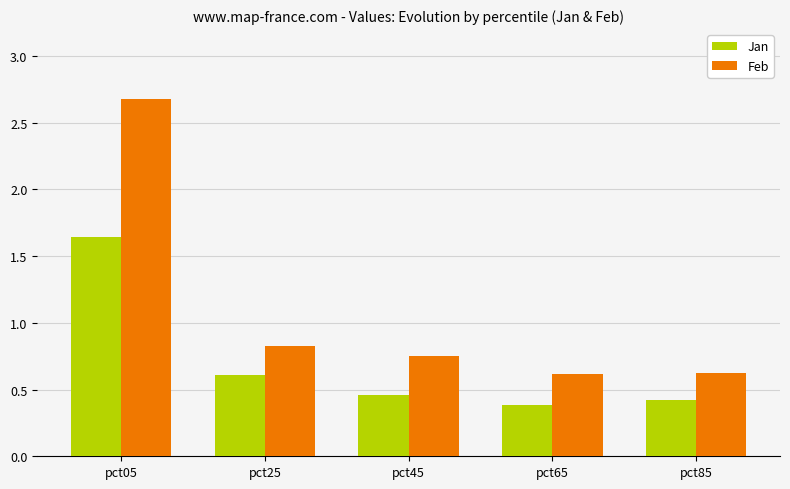

Which series has the largest range (max minus min)?

Feb